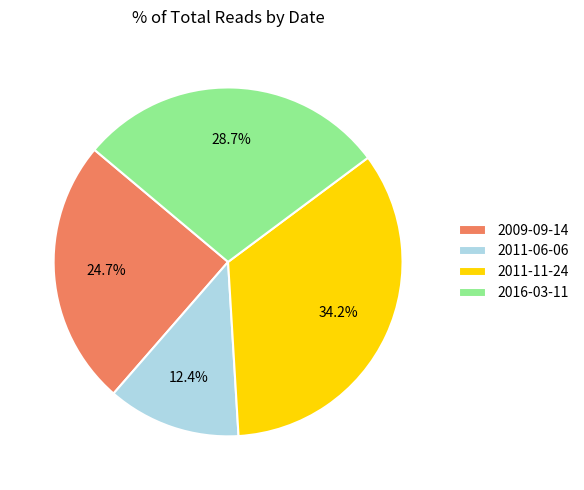

To the nearest percent, what is the average slice percentage?

25%